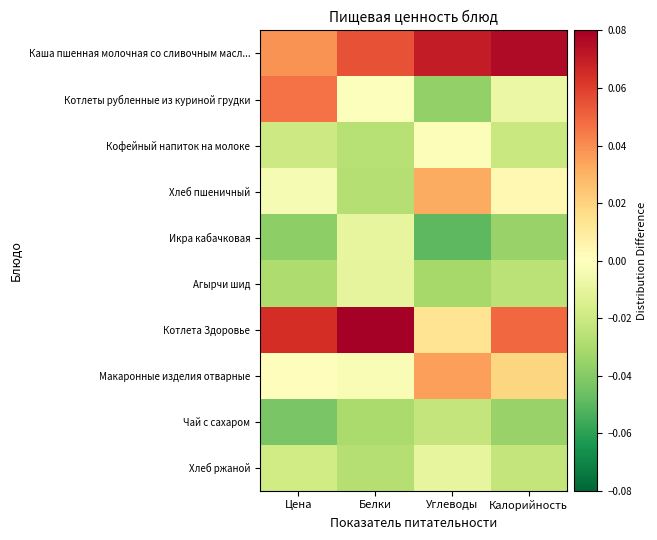

Which series changed the most between Углеводы and Калорийность?

Котлета Здоровье